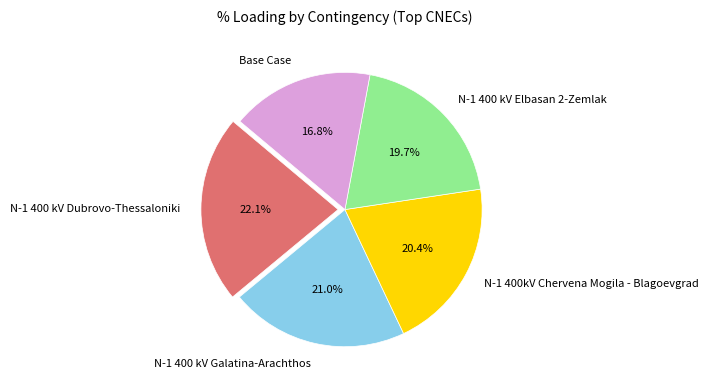

Does any single category account for the majority?

No